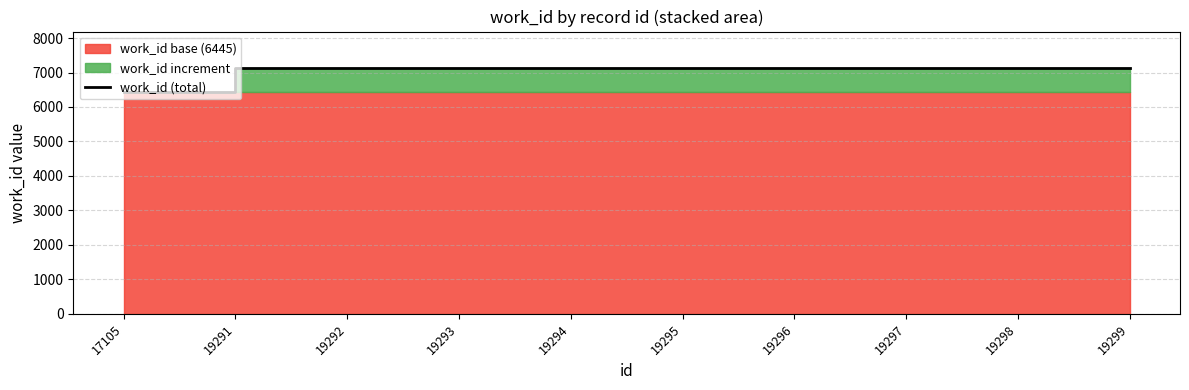

Reading left to right, list all the values displayed in this chart.

6445	7120	7120	7120	7120	7120	7120	7120	7120	7120